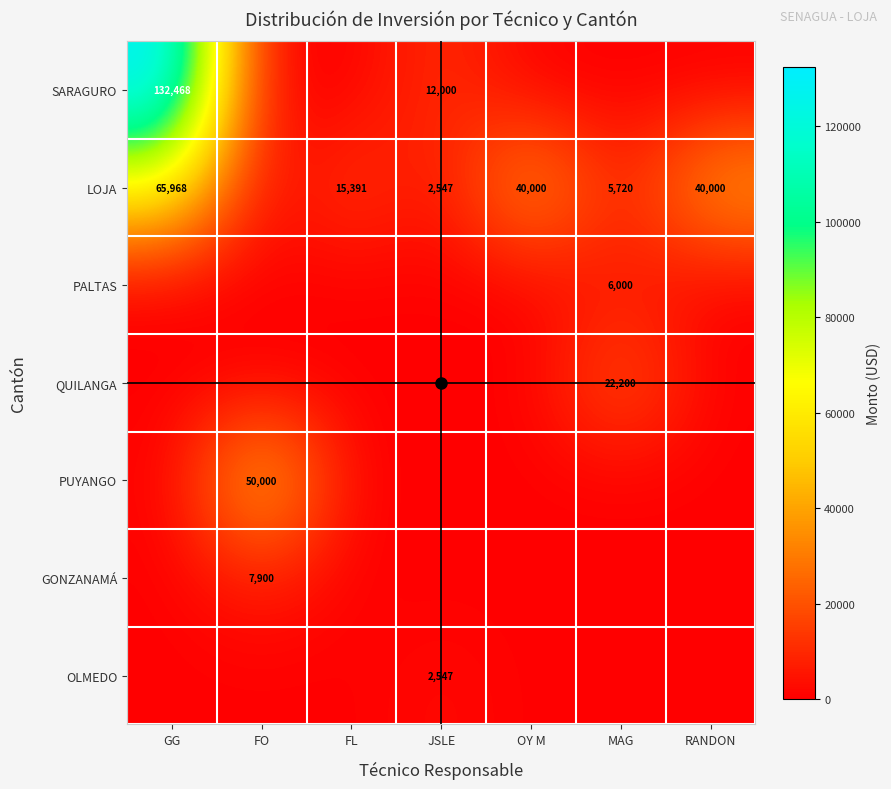

Is it true that LOJA equals 19221 at RANDON?

False